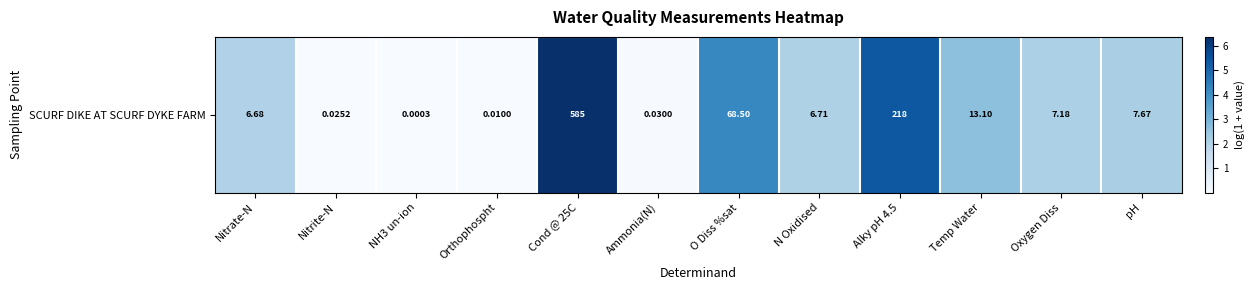

What is the change in value from Nitrite-N to Oxygen Diss?

+2.1